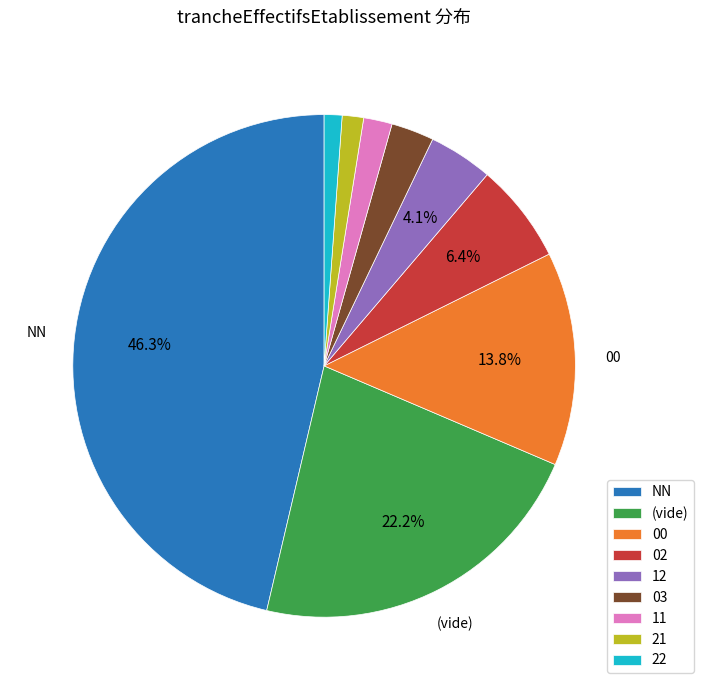

Approximately how many times larger is the value at 02 compared to 12?

1.6